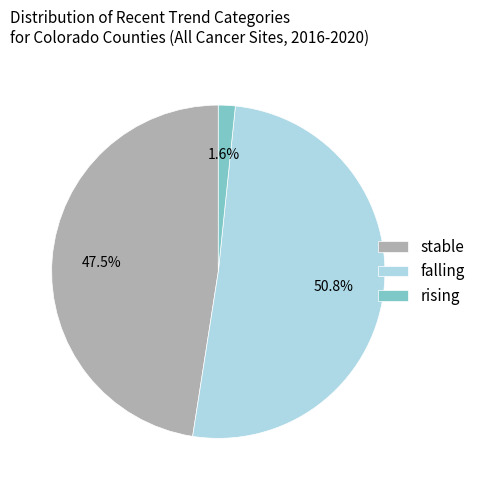

Approximately how many times larger is the value at falling compared to stable?

1.1